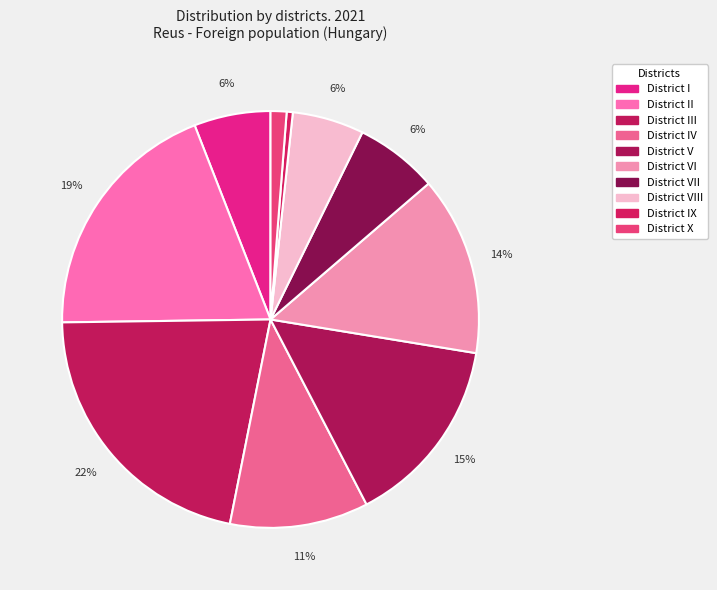

To the nearest percent, what portion does District IV represent?

11%